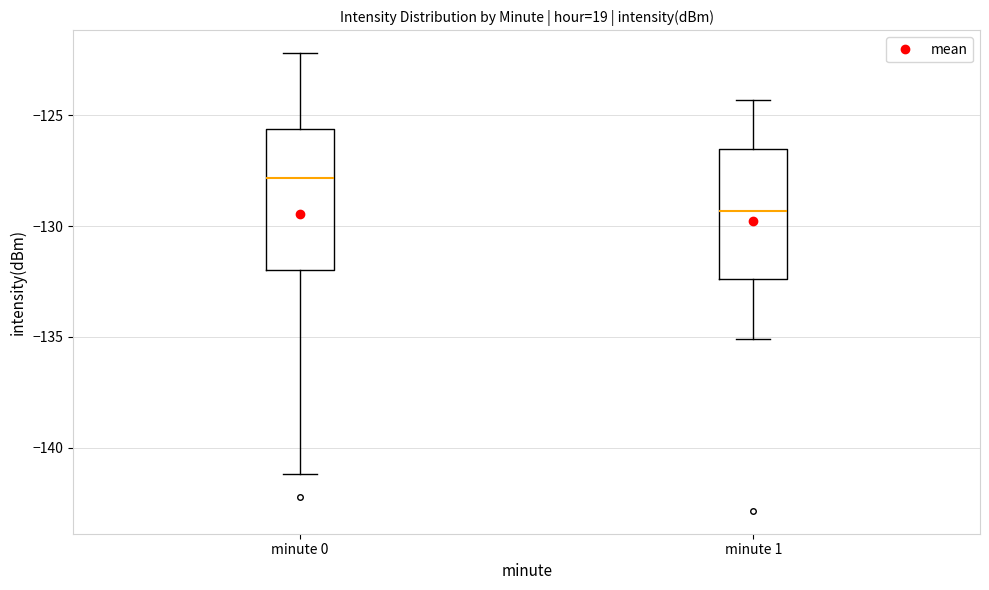

Reading left to right, read every box against the y-axis: the position of its median line, the range the box covers, and the ends of its whiskers. The values are not printed on the chart, so give them approximately, as read against the axis.

minute 0: median -128.0, box -132.0 to -125.5, whiskers -141.0 to -122.0
minute 1: median -129.5, box -132.5 to -126.5, whiskers -135.0 to -124.5